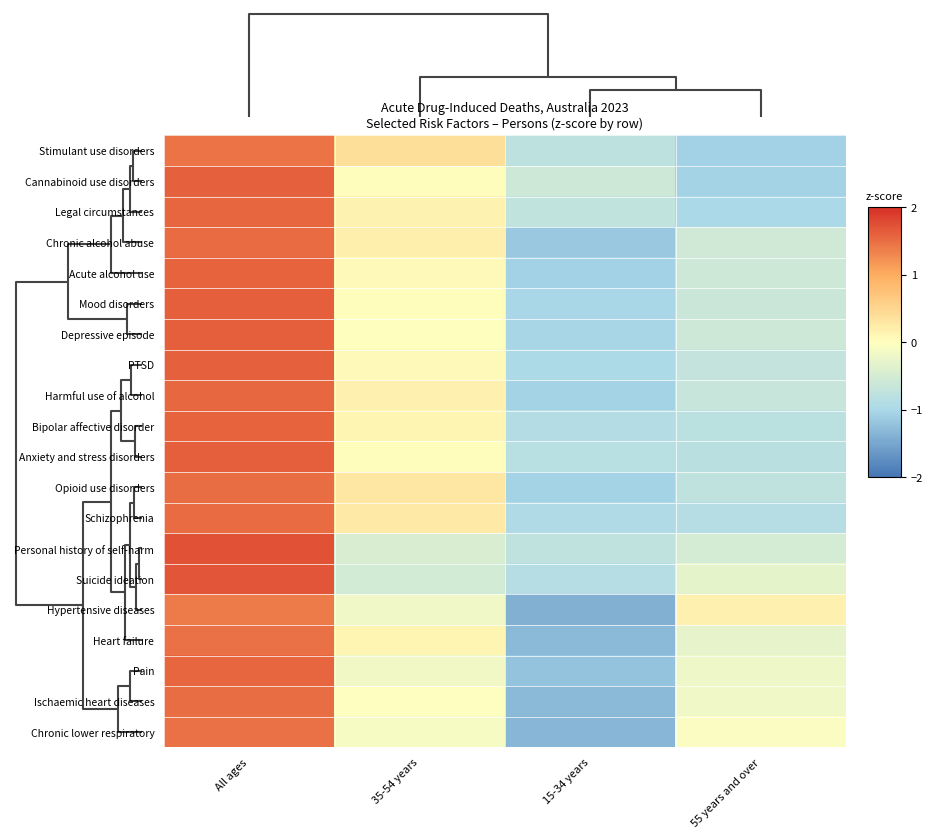

Reading right to left, transcribe all the data shown in this chart.

Stimulant use disorders: 55 years and over=-1.1	15-34 years=-0.8	35-54 years=0.4	All ages=1.5
Cannabinoid use disorders: 55 years and over=-1.1	15-34 years=-0.6	35-54 years=0.0	All ages=1.6
Legal circumstances: 55 years and over=-1.0	15-34 years=-0.7	35-54 years=0.1	All ages=1.6
Chronic alcohol abuse: 55 years and over=-0.6	15-34 years=-1.2	35-54 years=0.2	All ages=1.5
Acute alcohol use: 55 years and over=-0.6	15-34 years=-1.1	35-54 years=0.1	All ages=1.6
Mood disorders: 55 years and over=-0.6	15-34 years=-1.0	35-54 years=0.0	All ages=1.6
Depressive episode: 55 years and over=-0.6	15-34 years=-1.0	35-54 years=-0.0	All ages=1.6
PTSD: 55 years and over=-0.7	15-34 years=-1.0	35-54 years=0.1	All ages=1.6
Harmful use of alcohol: 55 years and over=-0.7	15-34 years=-1.1	35-54 years=0.2	All ages=1.6
Bipolar affective disorder: 55 years and over=-0.8	15-34 years=-0.9	35-54 years=0.1	All ages=1.6
Anxiety and stress disorders: 55 years and over=-0.8	15-34 years=-0.8	35-54 years=0.0	All ages=1.6
Opioid use disorders: 55 years and over=-0.7	15-34 years=-1.1	35-54 years=0.3	All ages=1.5
Schizophrenia: 55 years and over=-0.9	15-34 years=-0.9	35-54 years=0.3	All ages=1.5
Personal history of self-harm: 55 years and over=-0.5	15-34 years=-0.8	35-54 years=-0.4	All ages=1.7
Suicide ideation: 55 years and over=-0.3	15-34 years=-0.9	35-54 years=-0.5	All ages=1.7
Hypertensive diseases: 55 years and over=0.2	15-34 years=-1.4	35-54 years=-0.2	All ages=1.4
Heart failure: 55 years and over=-0.3	15-34 years=-1.3	35-54 years=0.1	All ages=1.5
Pain: 55 years and over=-0.2	15-34 years=-1.2	35-54 years=-0.2	All ages=1.6
Ischaemic heart diseases: 55 years and over=-0.2	15-34 years=-1.3	35-54 years=-0.0	All ages=1.5
Chronic lower respiratory: 55 years and over=-0.1	15-34 years=-1.3	35-54 years=-0.1	All ages=1.5